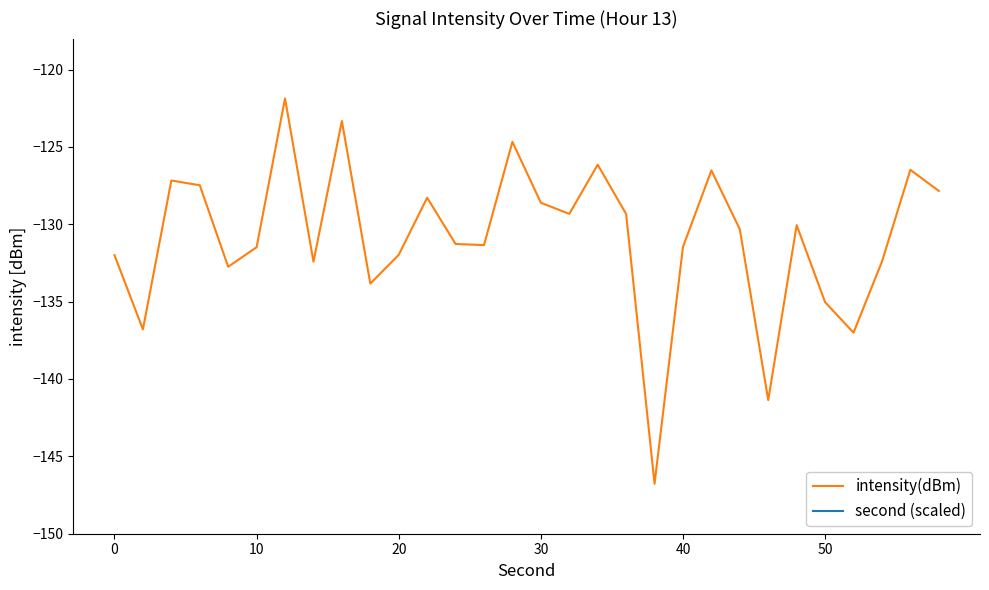

True or false: second (scaled) and intensity(dBm) intersect in this chart.

False